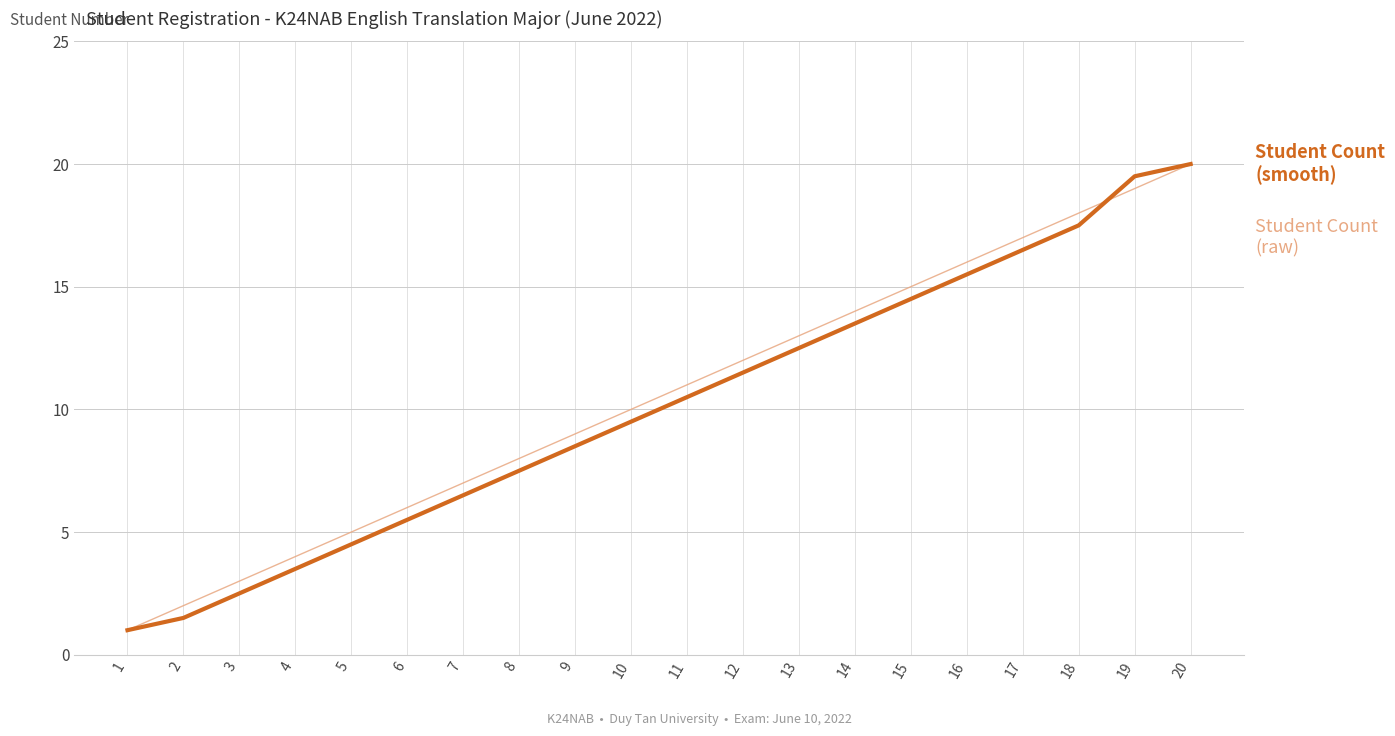

What is the spread (max minus min) of values at 2?

0.5